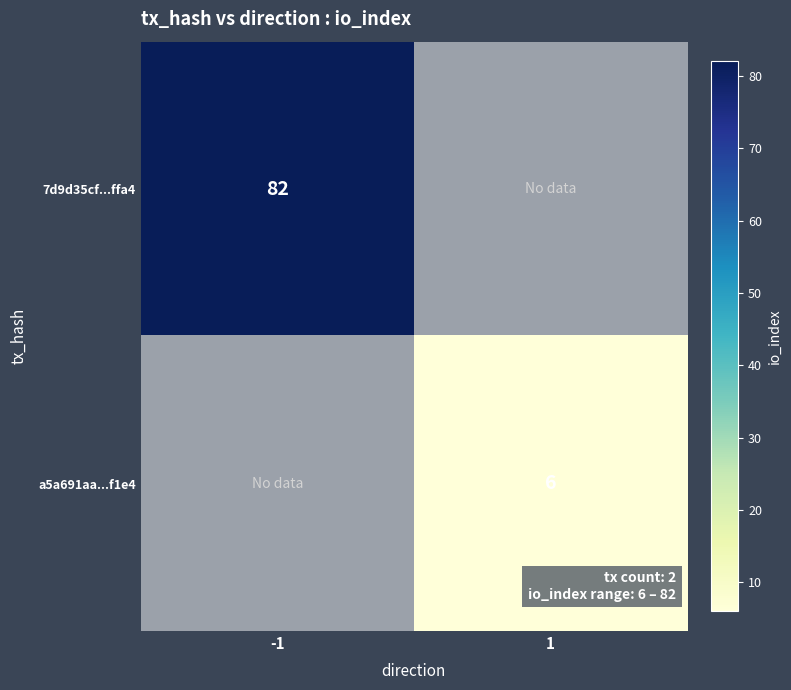

The value of a5a691aa...f1e4 at 1 is 6. True or false?

True